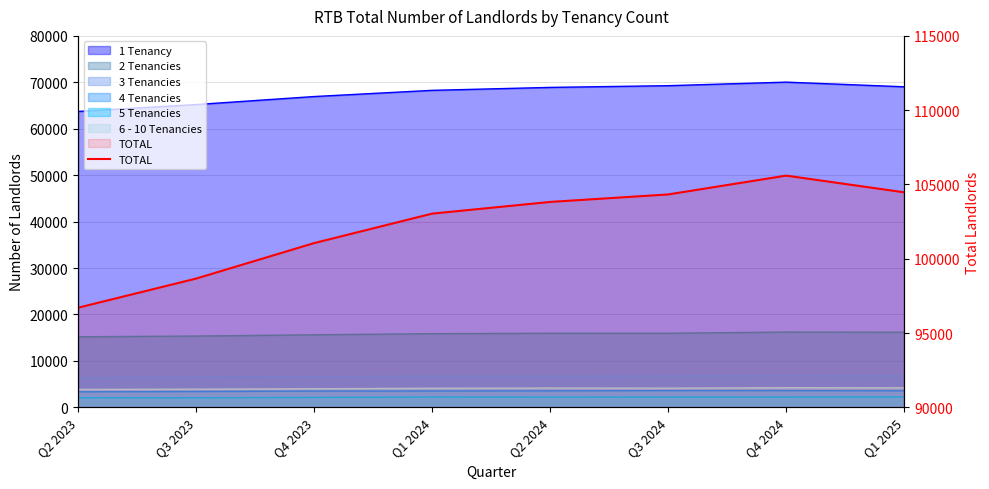

What is the maximum value shown in the chart?

105594